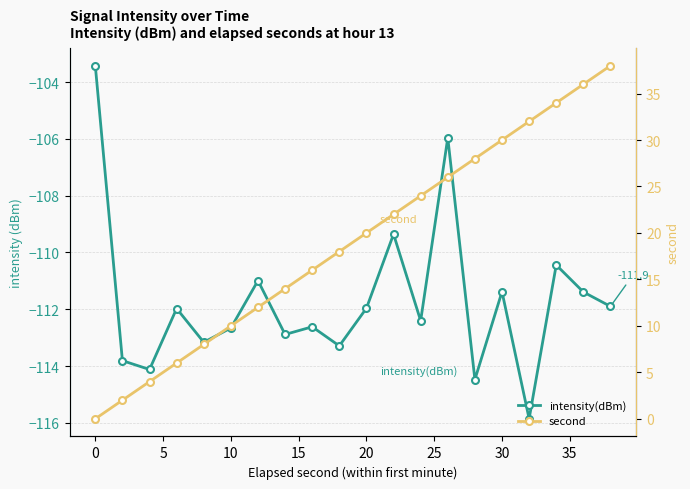

Rank the series by their maximum value, from lowest to highest.

intensity(dBm), second